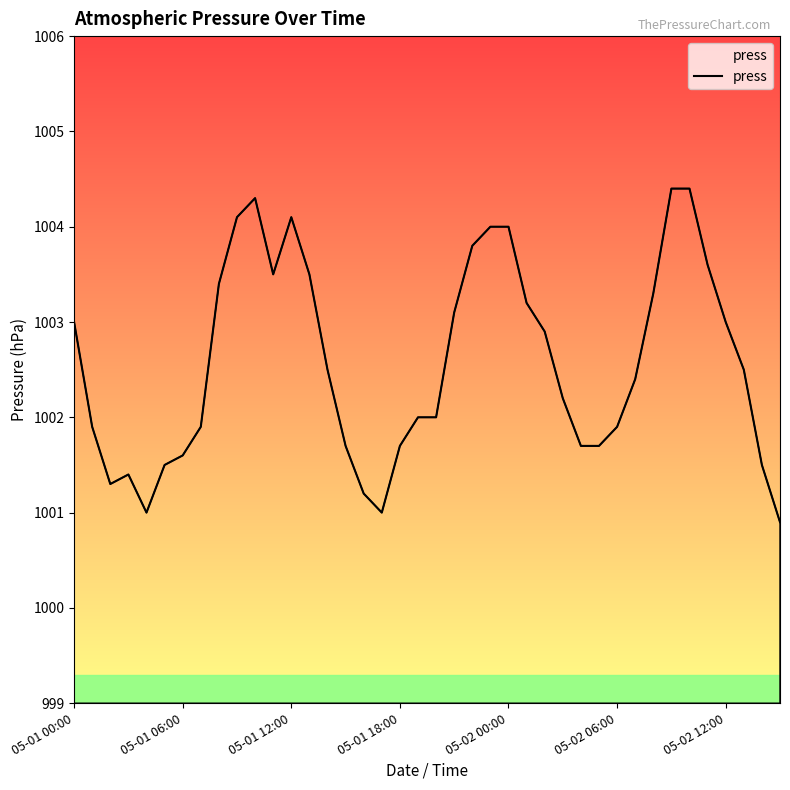

What is the minimum value shown in the chart?

1000.9